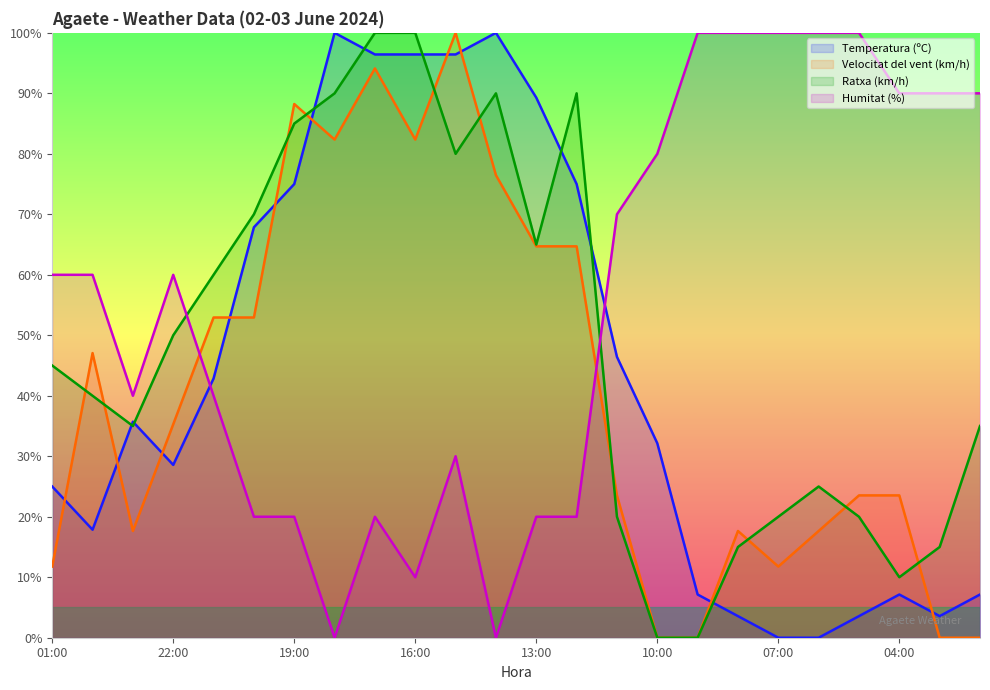

What is the highest value of the Temperatura (ºC) series?

100.0